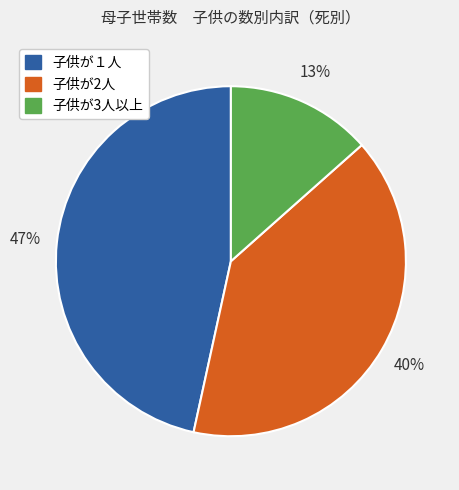

To the nearest percent, what portion does 子供が１人 represent?

47%